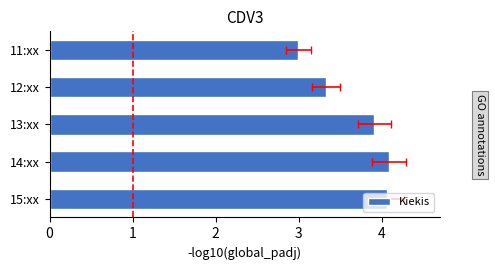

What is the ratio of the value at 11:xx to the value at 13:xx?

0.8